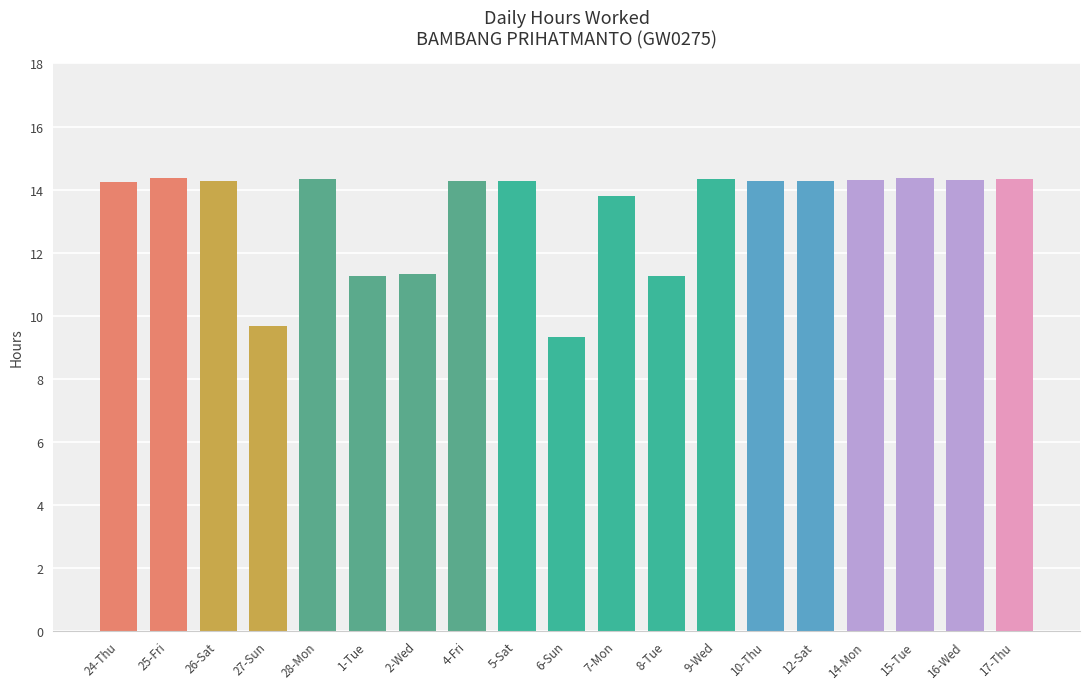

What is the change in value from 24-Thu to 7-Mon?

-0.5